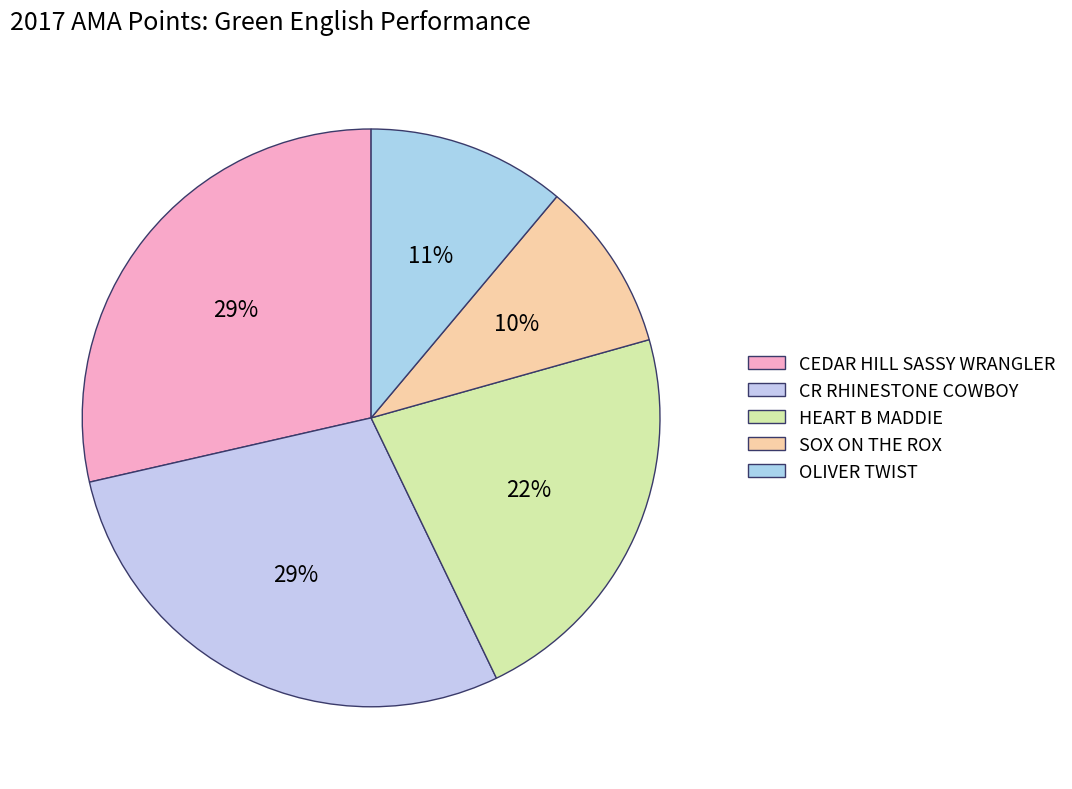

How many segments does this pie chart have?

5